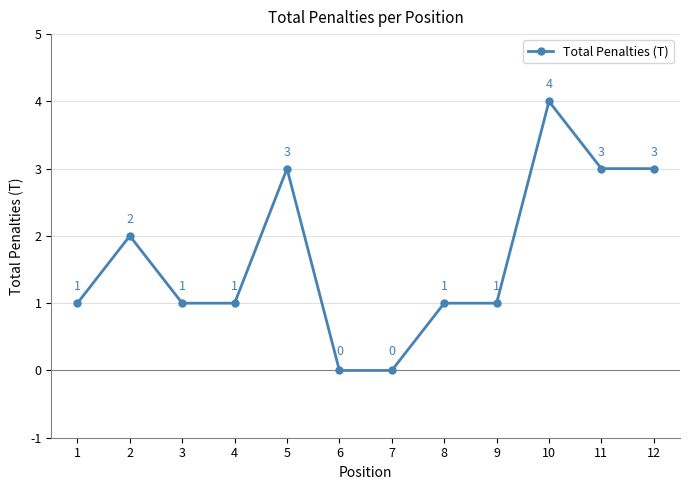

What is the ratio of the value at 2 to the value at 12?

0.7